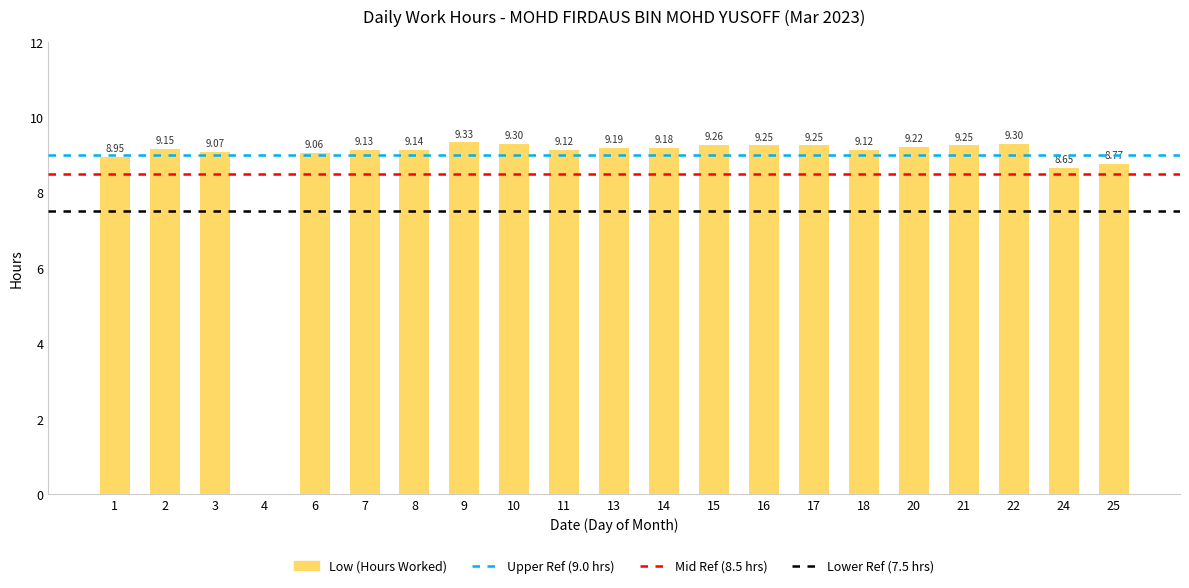

True or false: the data shows 9.1 at 18.

True